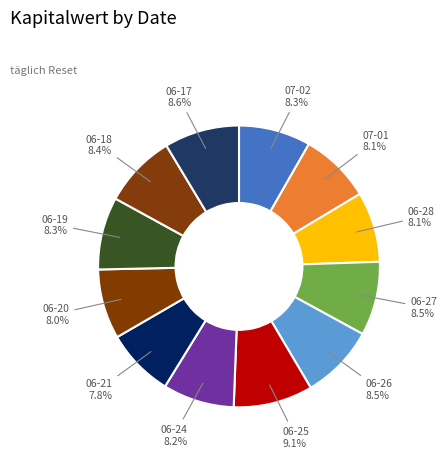

Do 06-24 and 06-20 together represent more than half of the pie?

No